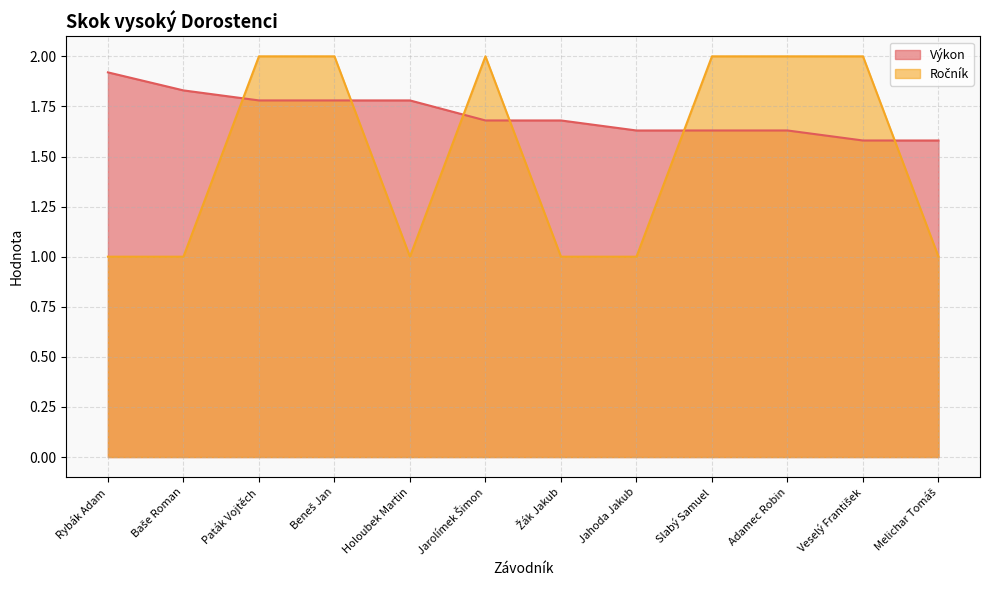

Reading left to right, extract all data points from this chart.

Výkon: 1.9	1.8	1.8	1.8	1.8	1.7	1.7	1.6	1.6	1.6	1.6	1.6
Ročník: 1.0	1.0	2.0	2.0	1.0	2.0	1.0	1.0	2.0	2.0	2.0	1.0